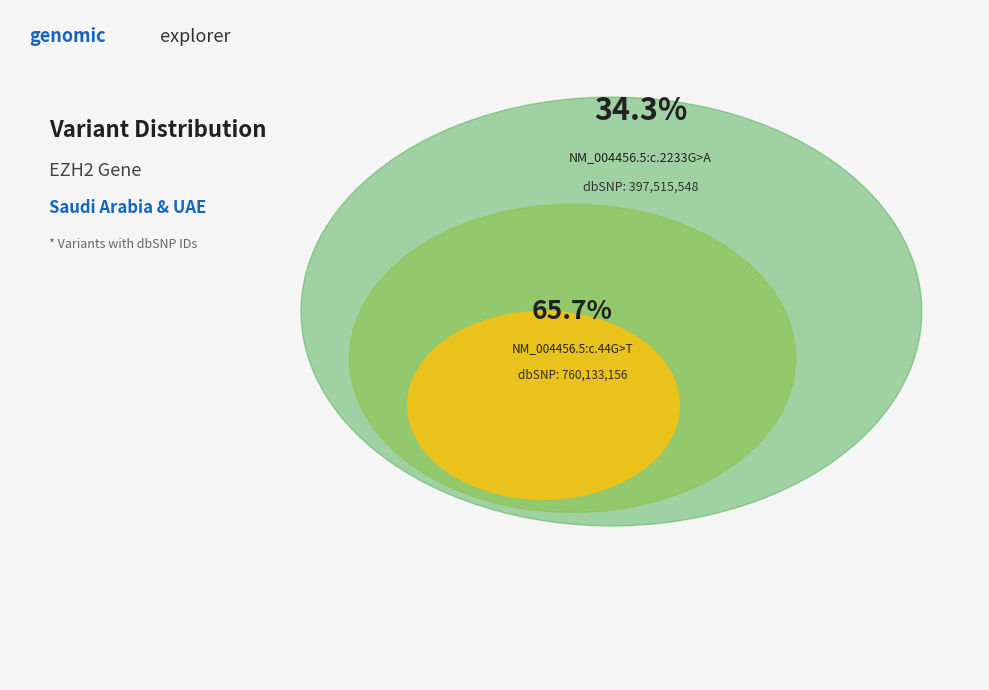

To the nearest percent, what is the difference between the largest and smallest slice percentages?

31%